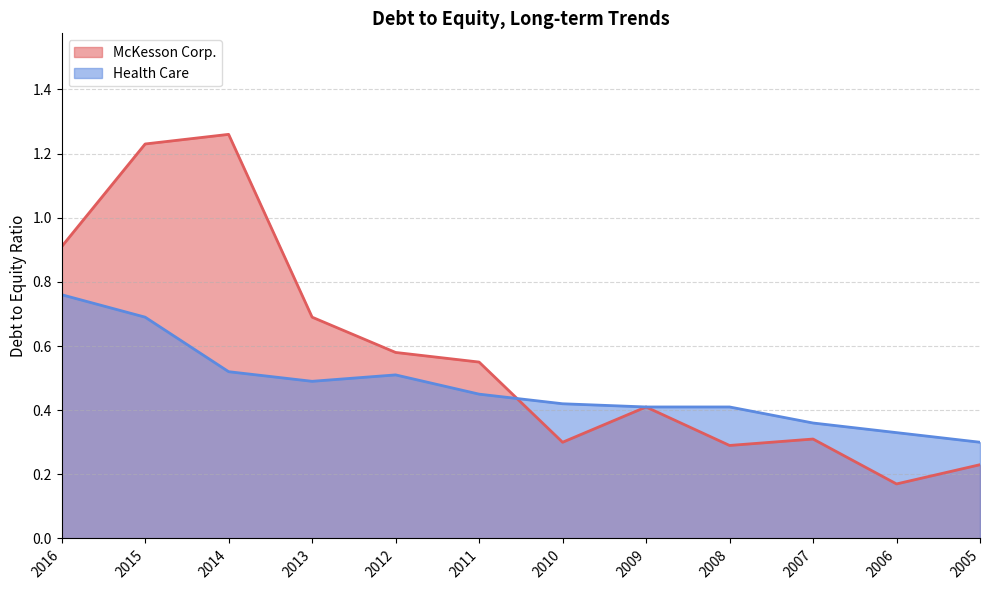

Where is the first local maximum for Health Care?

2012